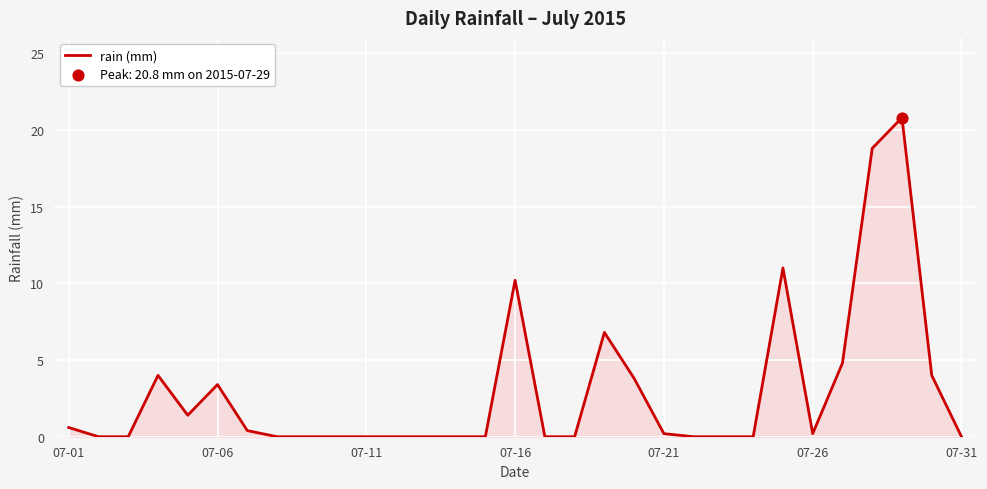

What is the greatest value displayed?

20.8